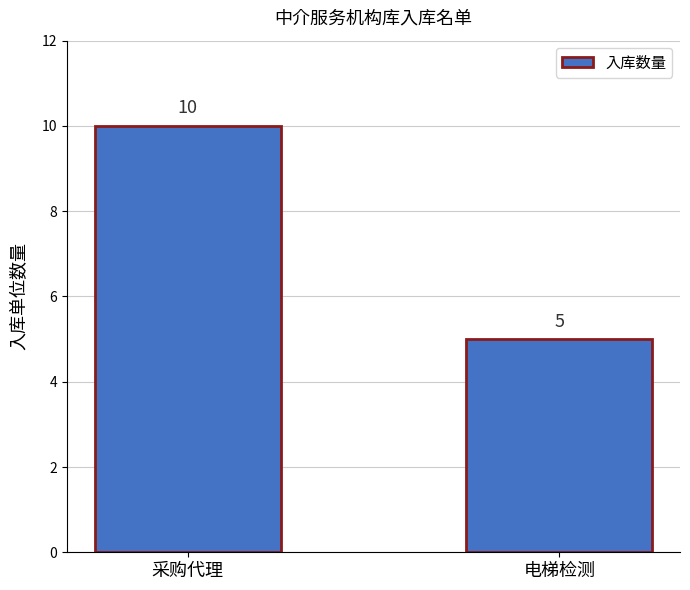

At which label is the value closest to 7?

电梯检测